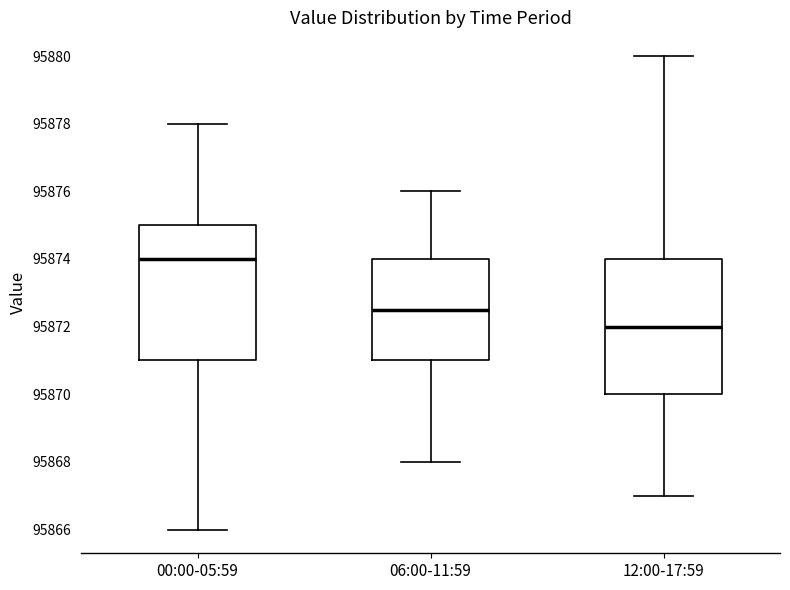

Where does the median line of the box for 12:00-17:59 sit on the y-axis? The values are not printed on the chart, so give them approximately, as read against the axis.

95872.0